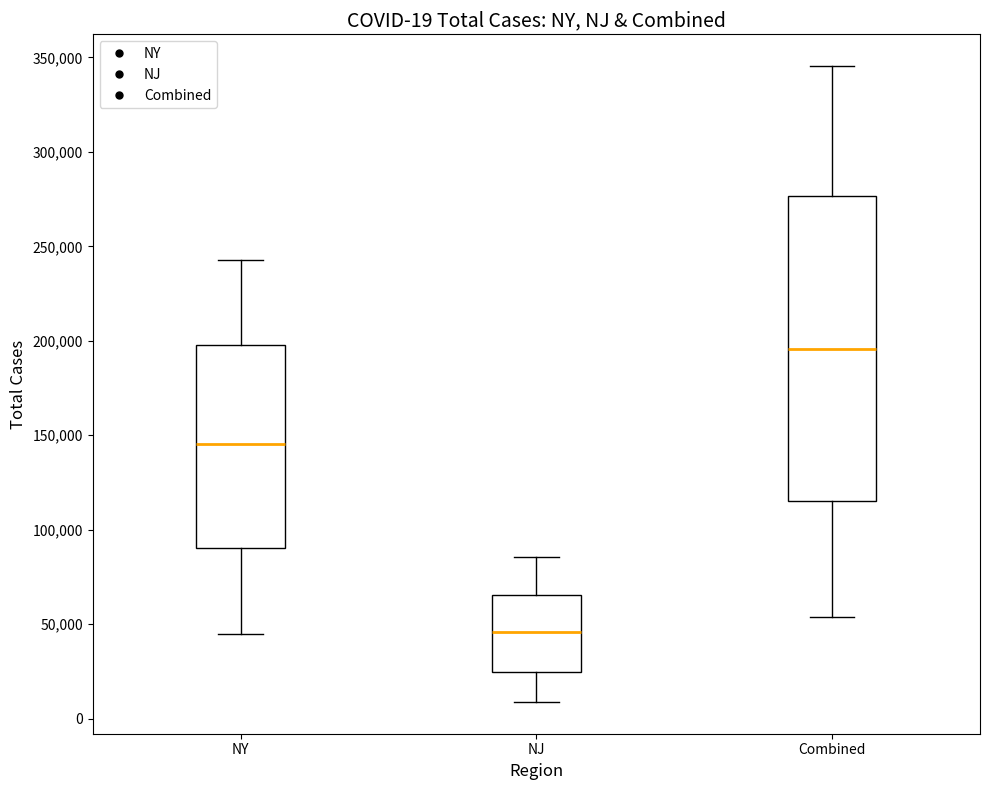

Which box has the highest median line?

Combined